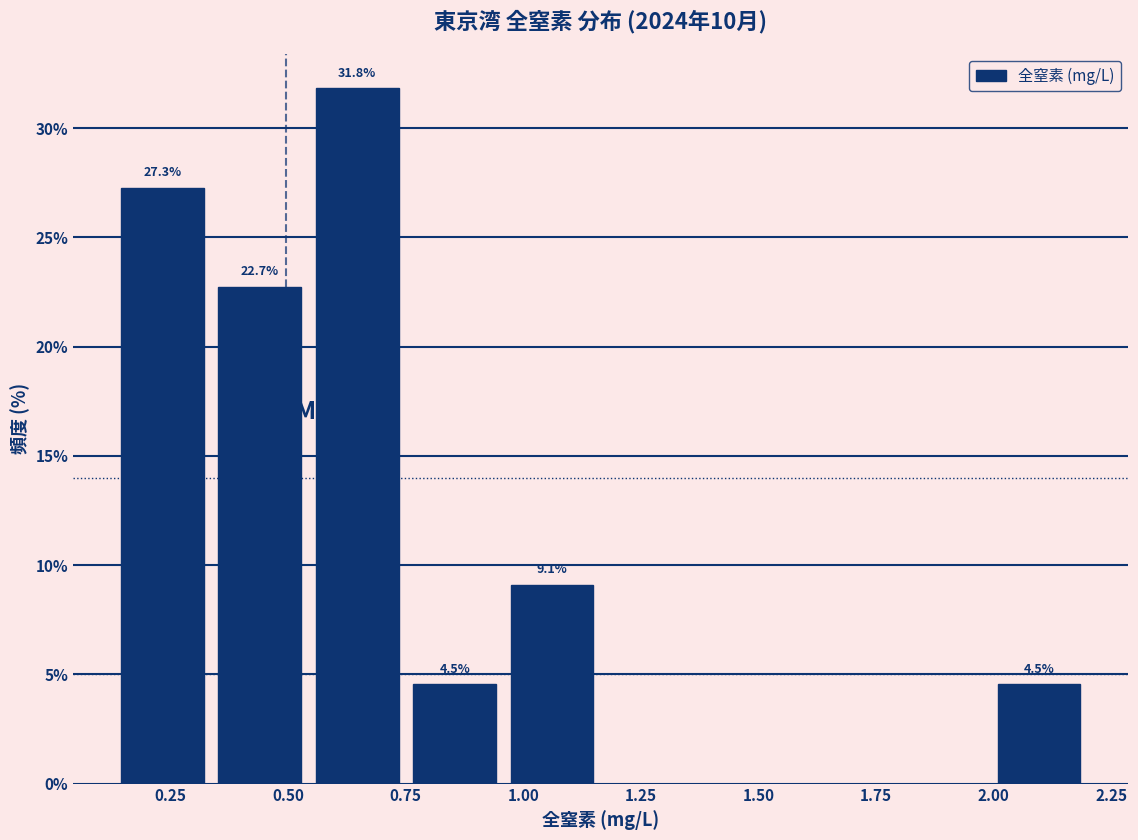

Over which range of the x-axis is the bar tallest?

0.55 to 0.75